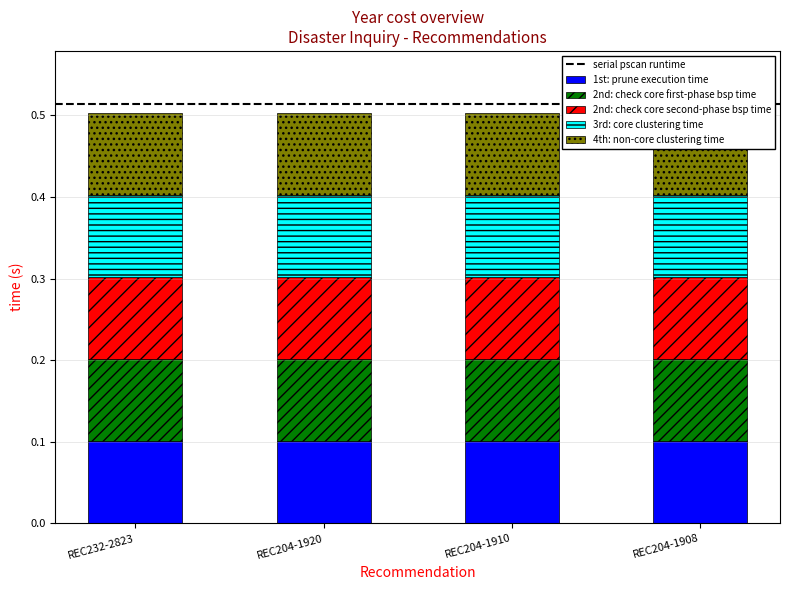

How many 4th: non-core clustering time values are between 0 and 1?

4